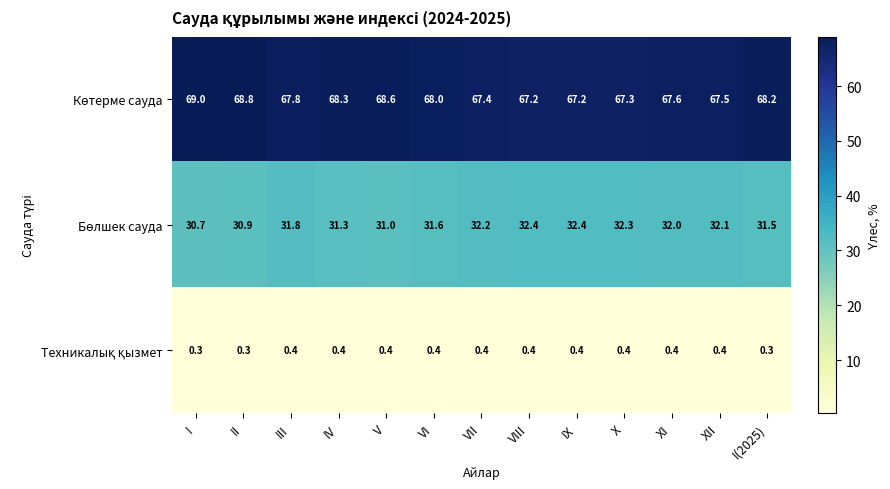

At how many categories does at least one series exceed 10?

13